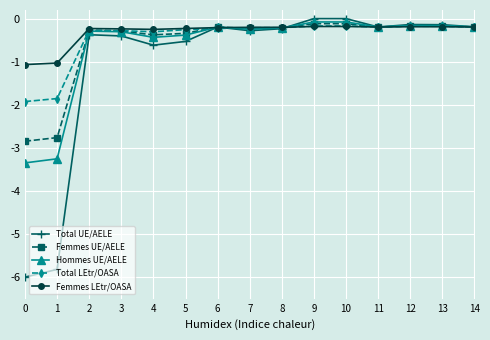

Is it true that Femmes UE/AELE equals -0.2 at 14?

True